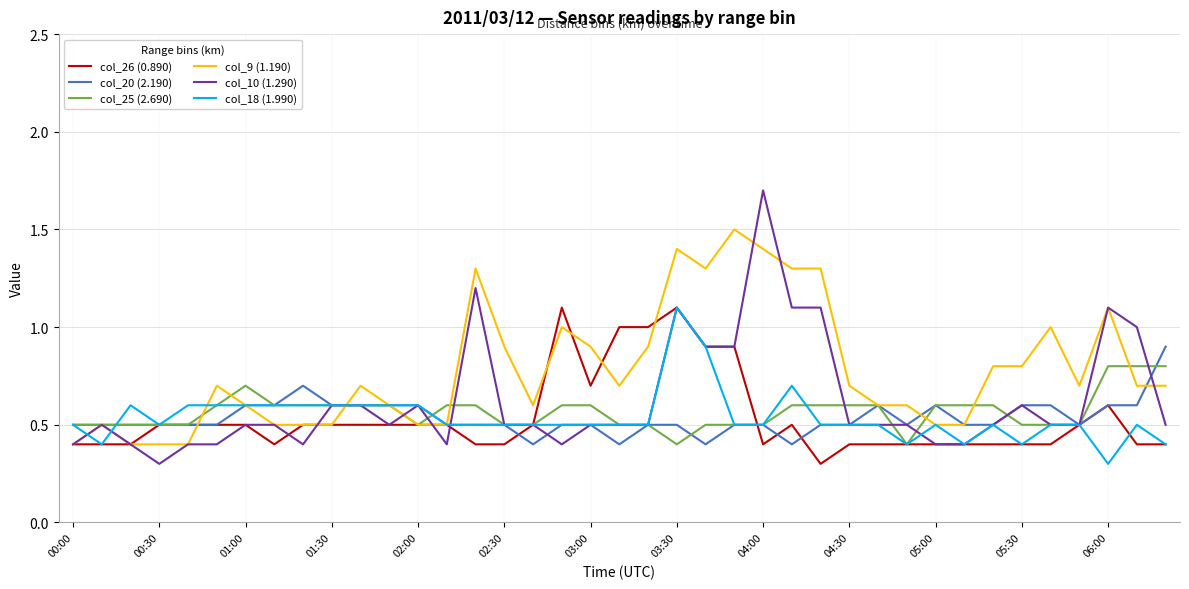

What are all the series names shown in the legend?

col_26 (0.890), col_20 (2.190), col_25 (2.690), col_9 (1.190), col_10 (1.290), col_18 (1.990)